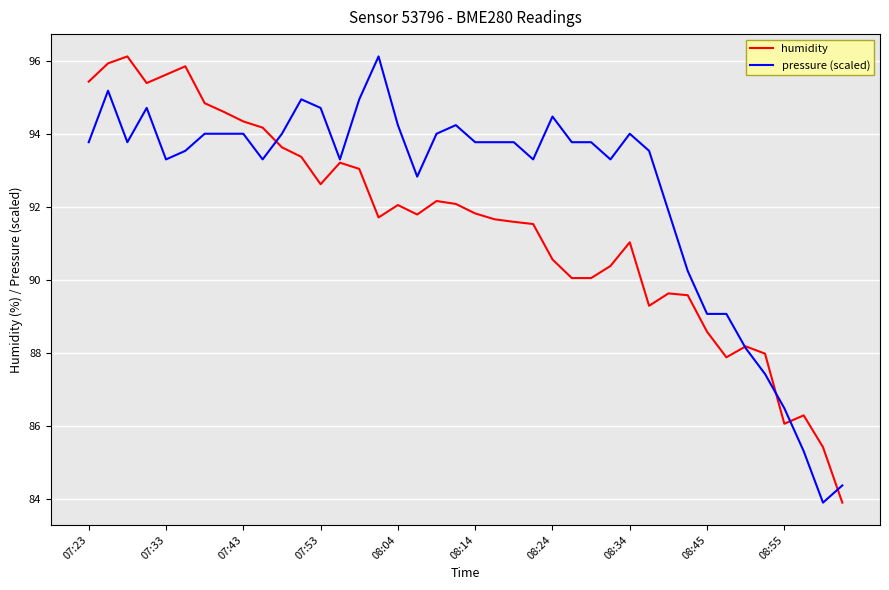

List the series in order of their overall mean, lowest first.

humidity, pressure (scaled)